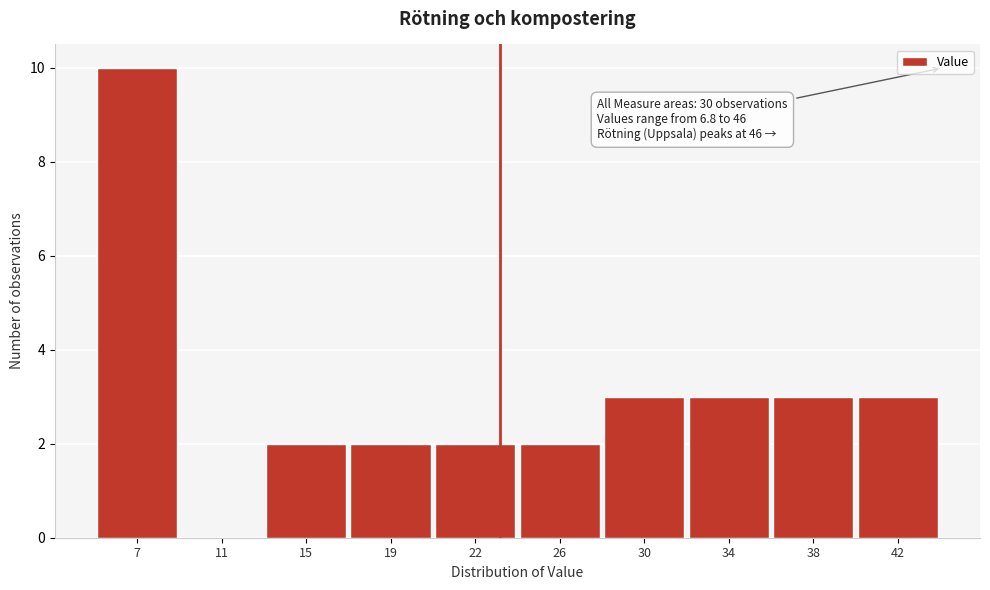

Reading right to left, extract all data points from this chart.

42=3	38=3	34=3	30=3	26=2	22=2	19=2	15=2	11=0	7=10